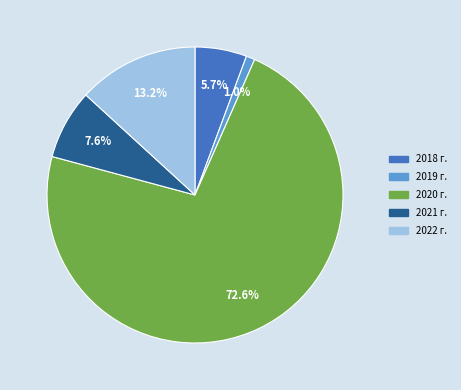

Which slice is the smallest?

2019 г.